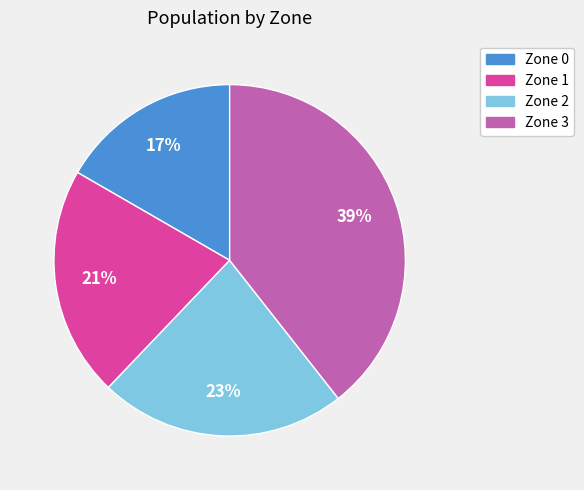

Is it true that Zone 3 is 31% of the pie?

False